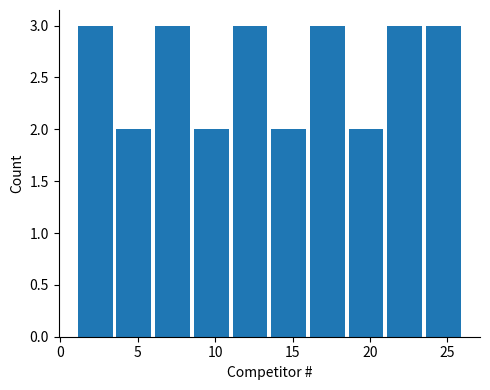

Reading left to right, transcribe this chart: for each bar, give the range it covers on the x-axis and its height. The values are not printed on the chart, so give them approximately, as read against the axis.

1.0 to 3.5: 3
3.5 to 6.0: 2
6.0 to 8.5: 3
8.5 to 11.0: 2
11.0 to 13.5: 3
13.5 to 16.0: 2
16.0 to 18.5: 3
18.5 to 21.0: 2
21.0 to 23.5: 3
23.5 to 26.0: 3